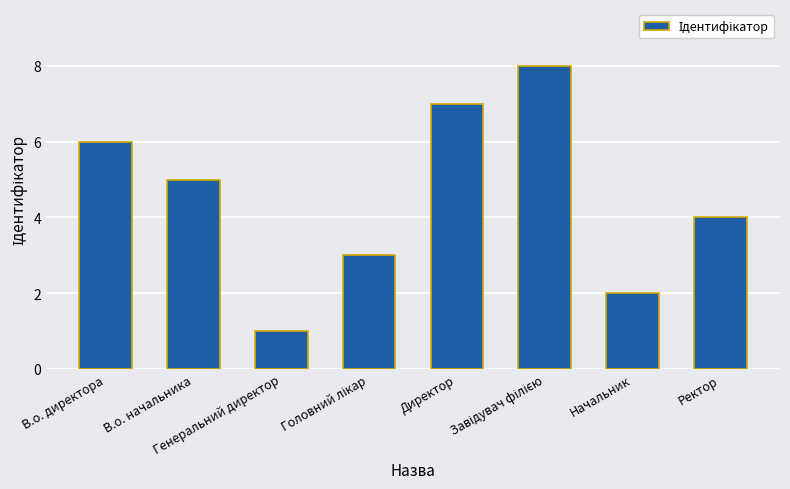

What is the greatest value displayed?

8